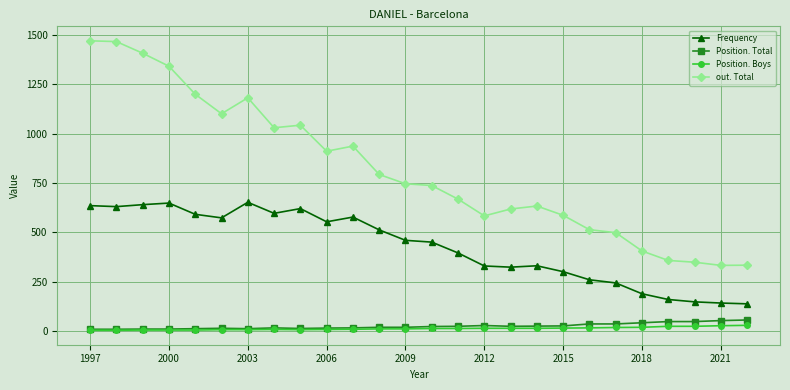

In Frequency, how many points are lower than both neighbors (excluding endpoints)?

5